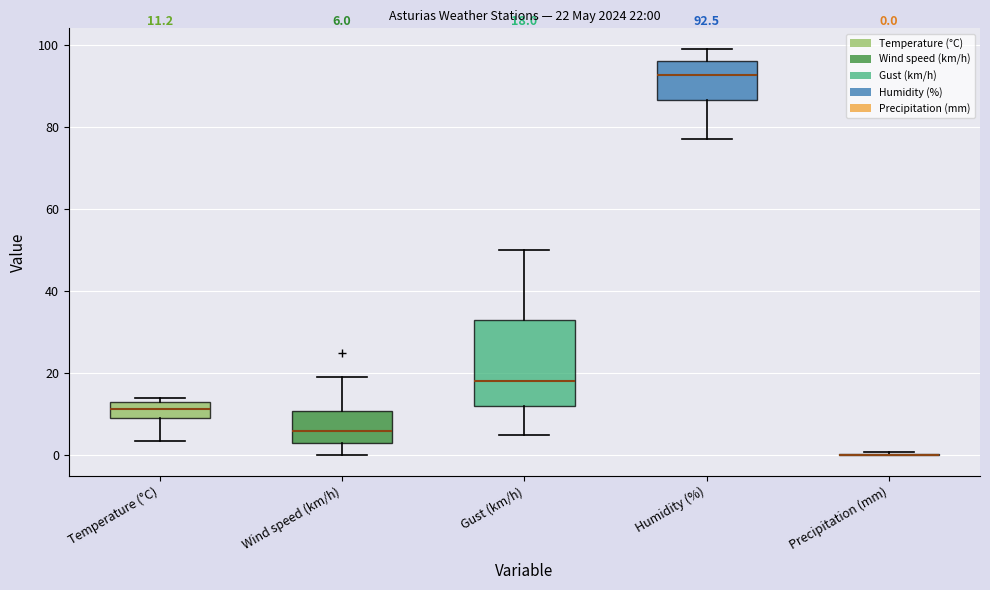

Which box is the tallest, from its lower edge to its upper edge?

Gust (km/h)